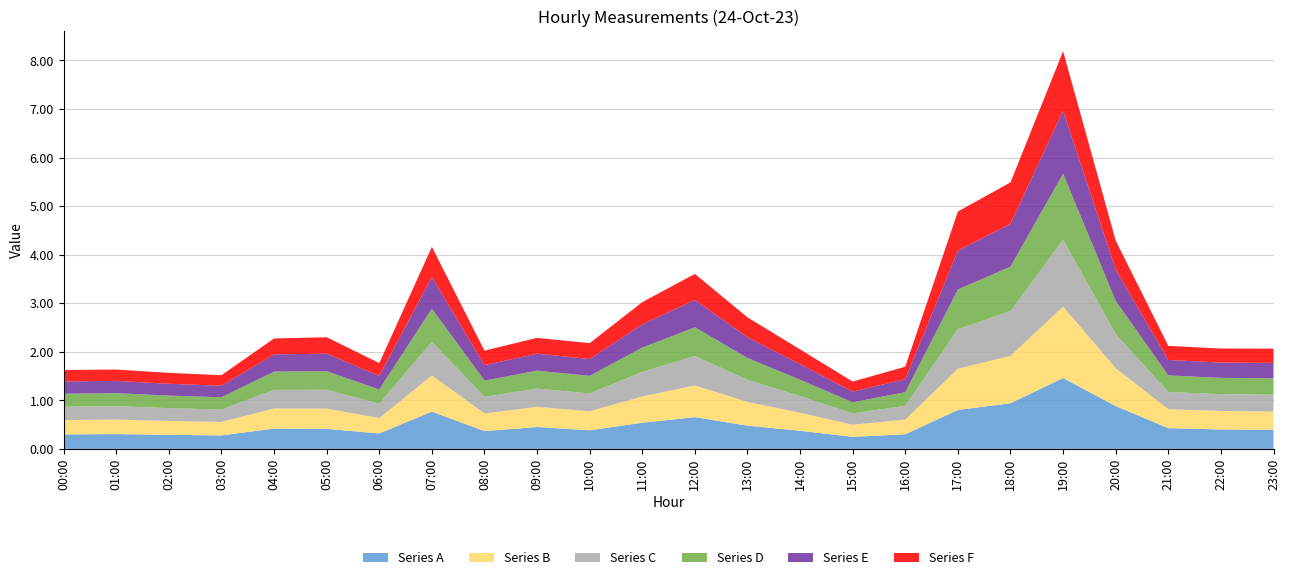

What is the highest value of the Series A series?

1.5